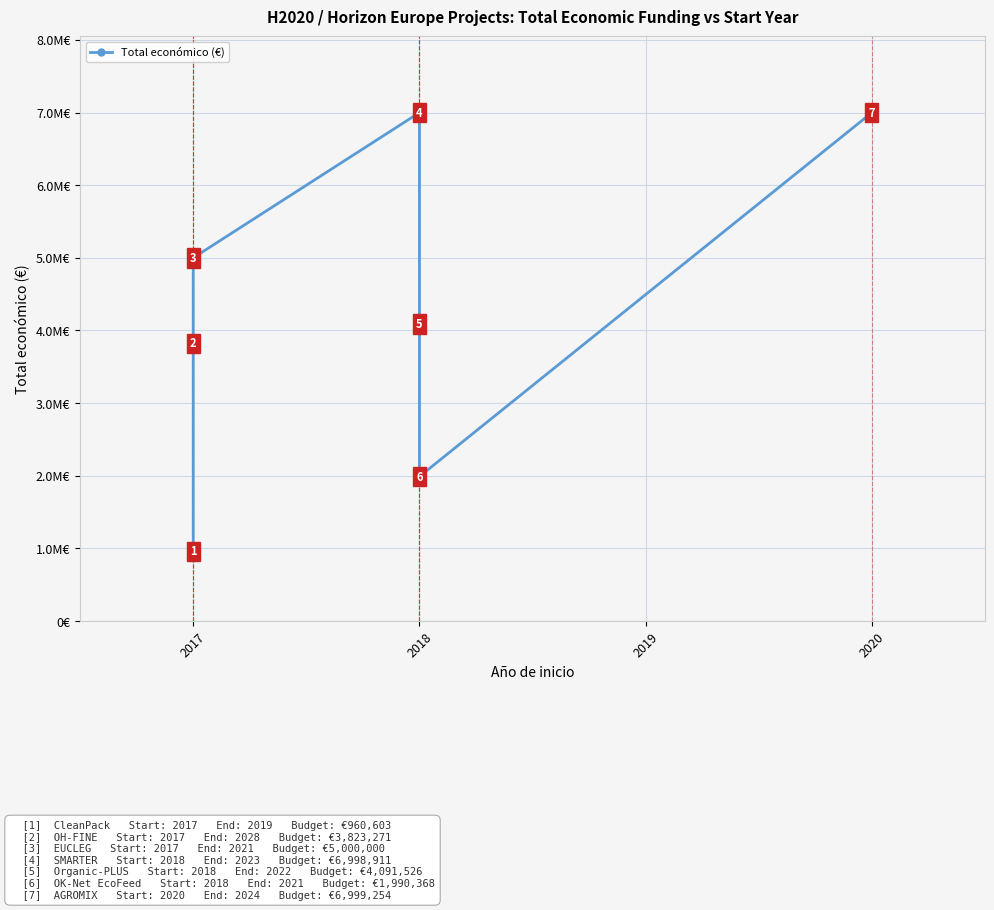

How many data points are less than 4091526?

3